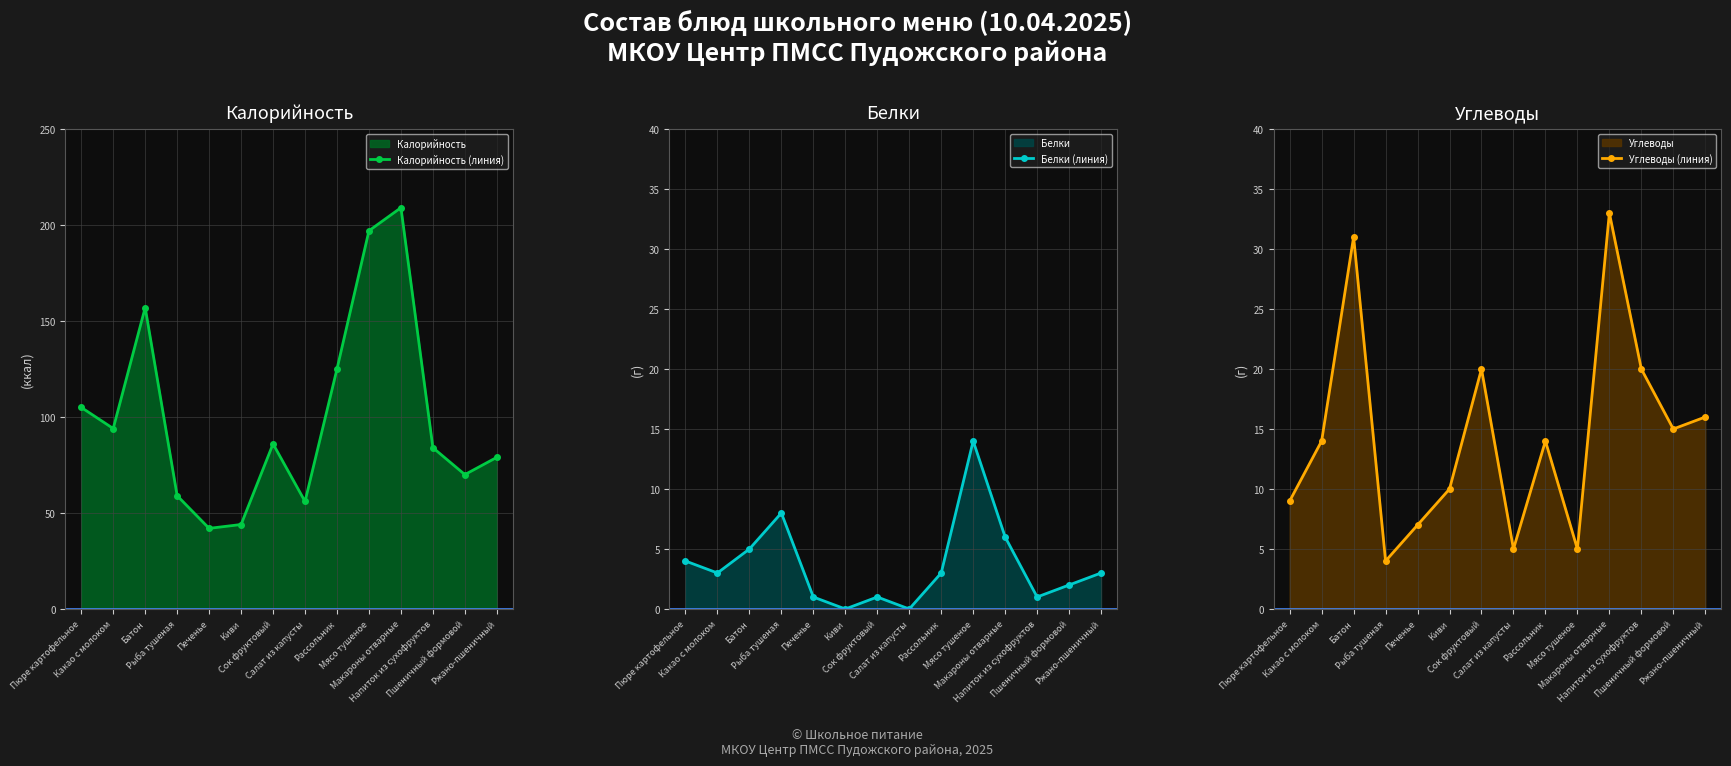

What is the spread (max minus min) of values at Ржано-пшеничный?

76